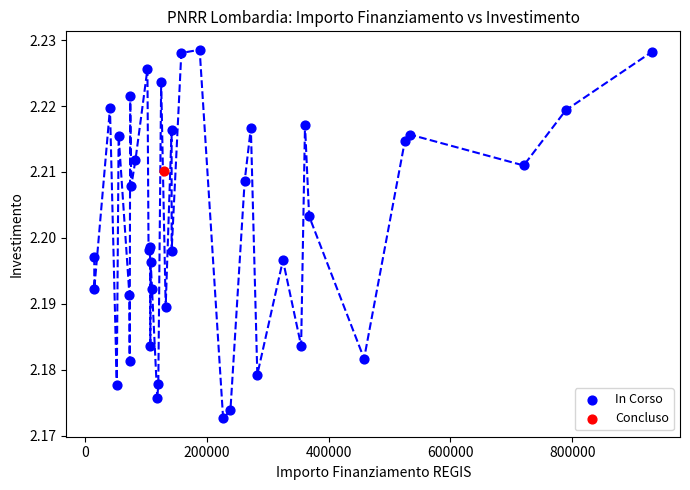

What are all the series names shown in the legend?

In Corso, Concluso